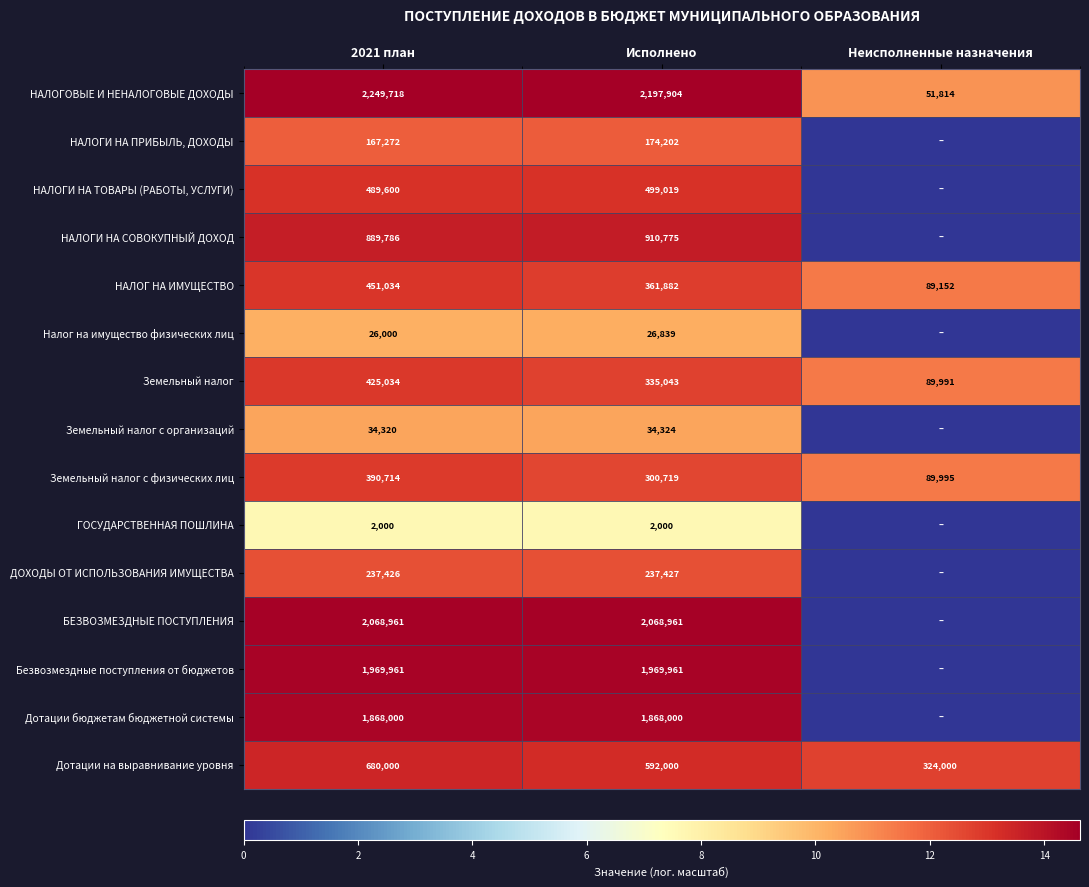

What is the spread (max minus min) of values at Исполнено?

2195904